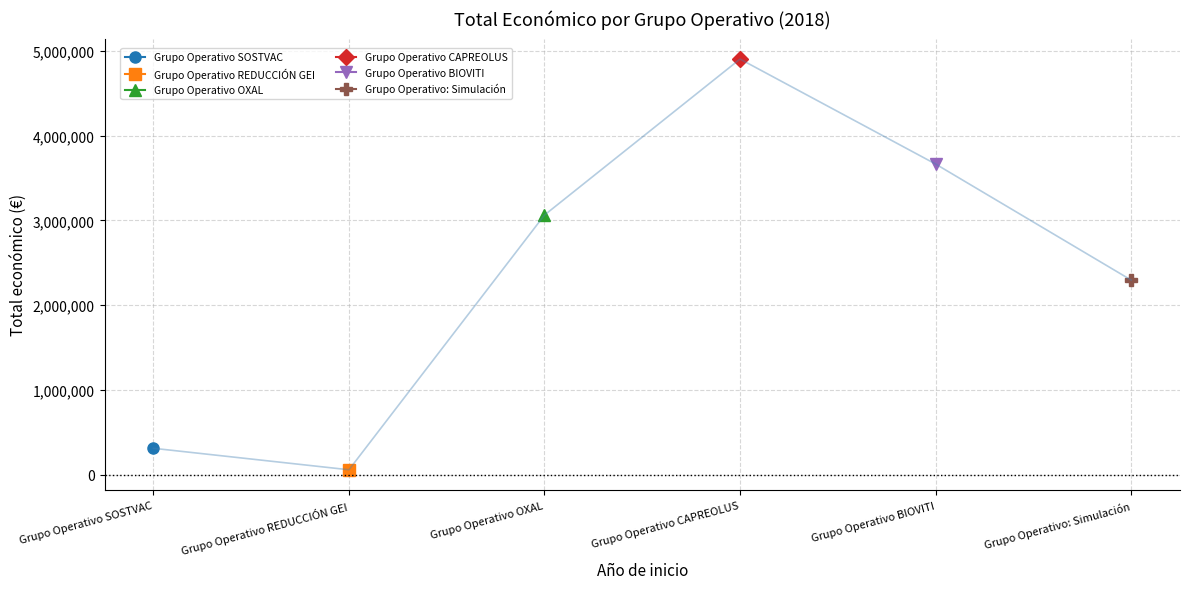

Which category has the lowest value across all series?

Grupo Operativo REDUCCIÓN GEI